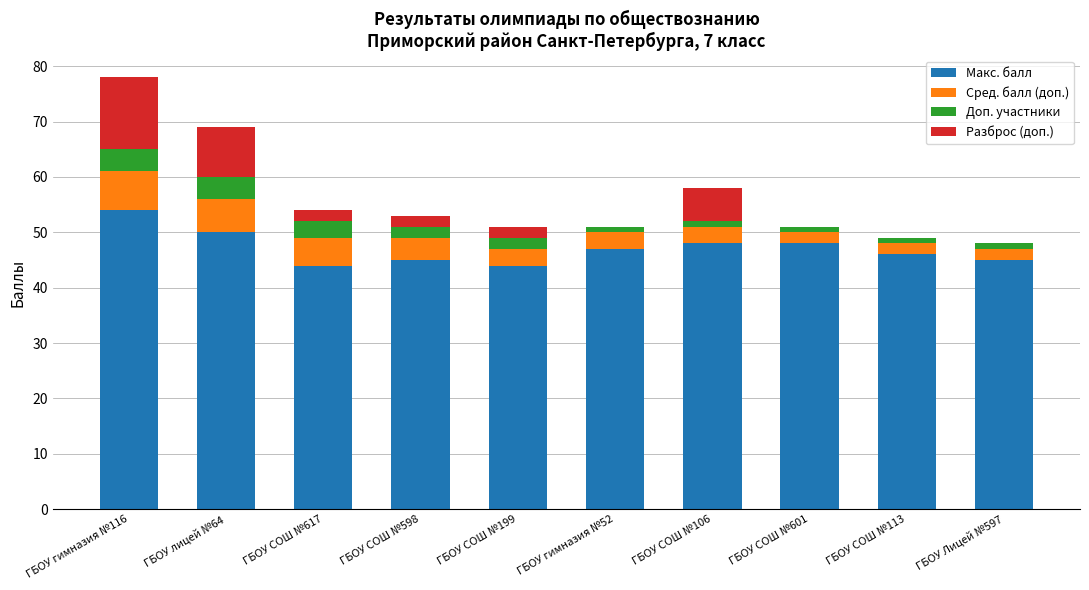

What is the total value across all series at ГБОУ лицей №64?

69